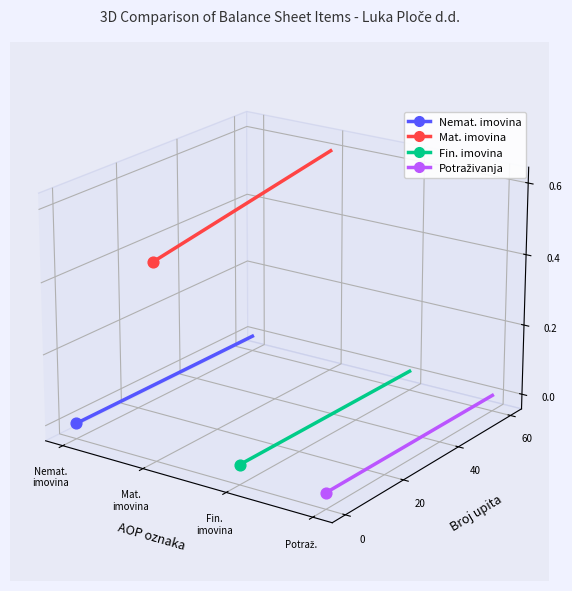

Which series reaches the maximum Y coordinate?

Materijalna imovina